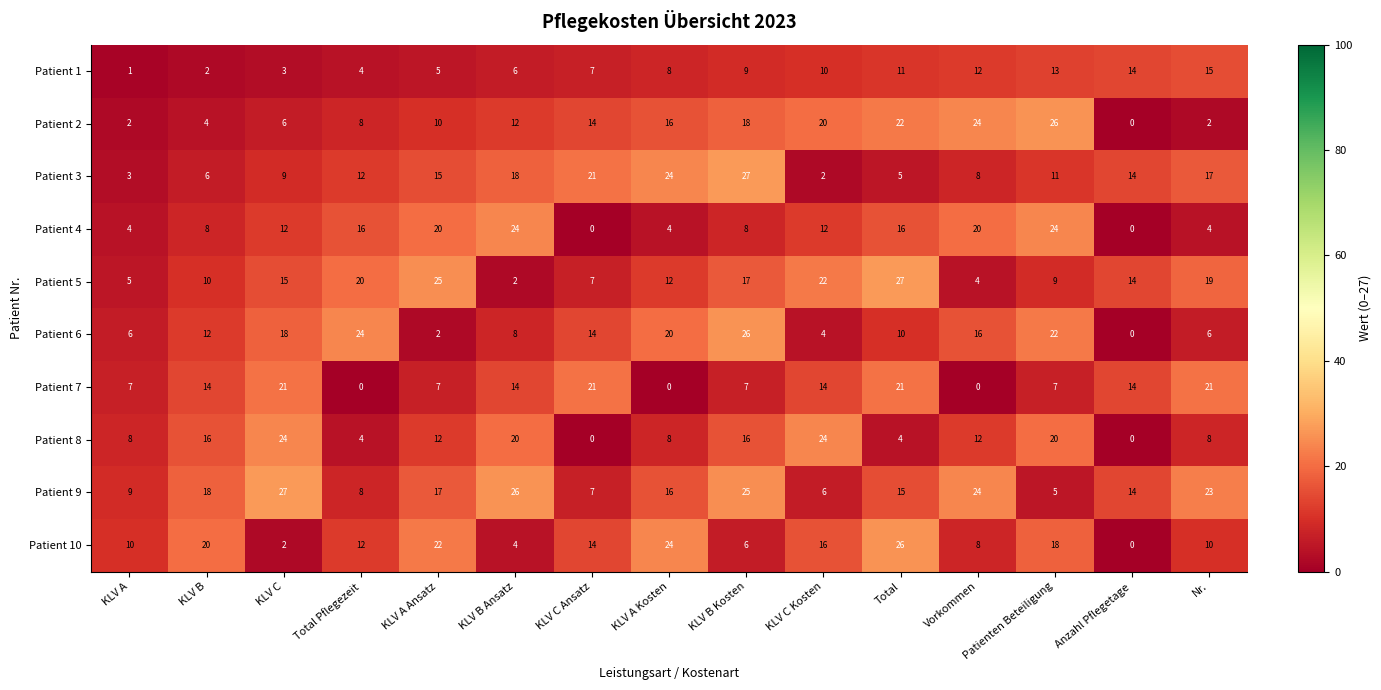

What is the sum of all Patient 7 values?

168